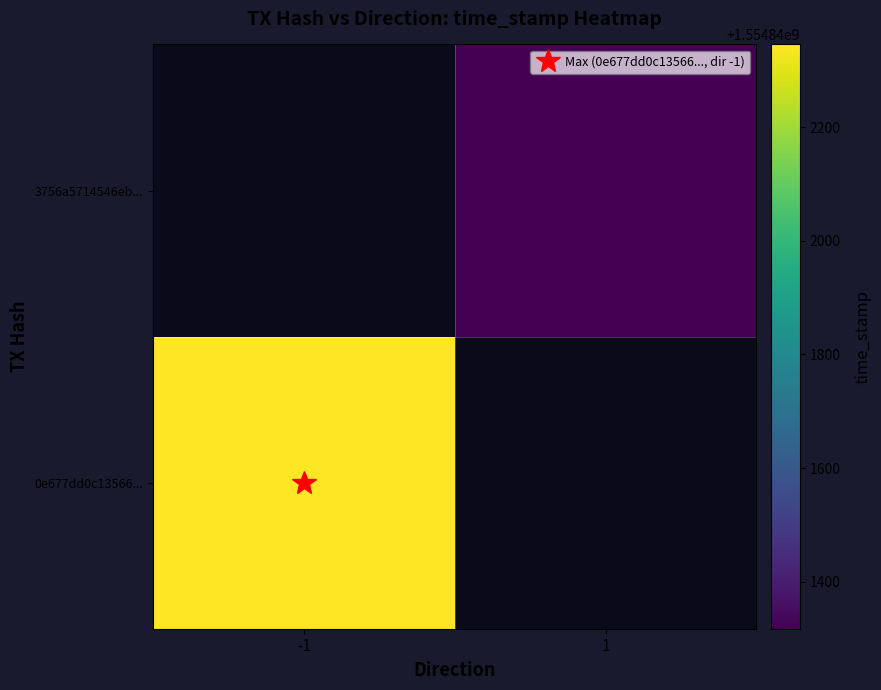

How many distinct data groups are displayed?

2